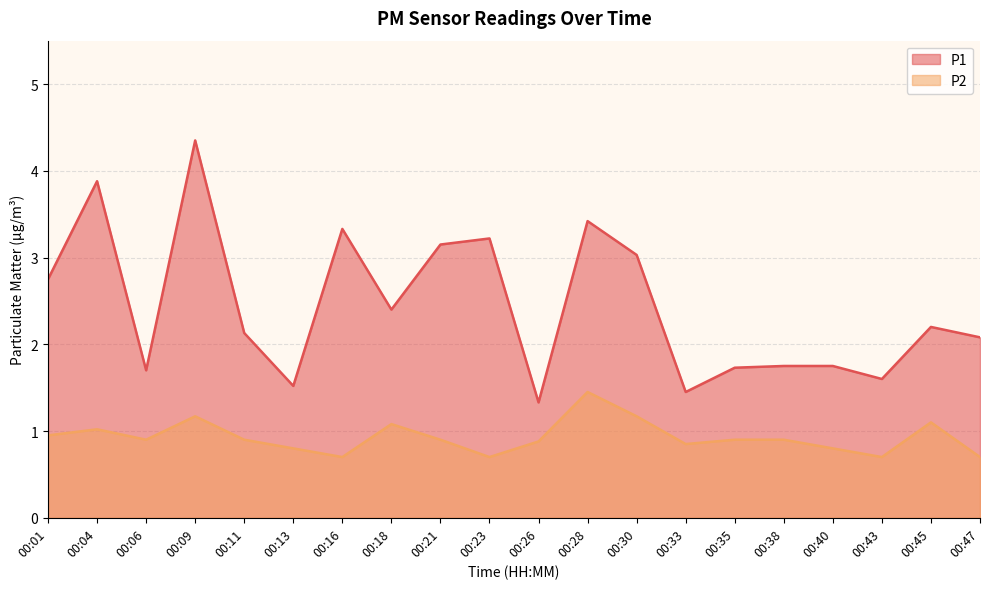

Read the P2 value at 00:45.

1.1